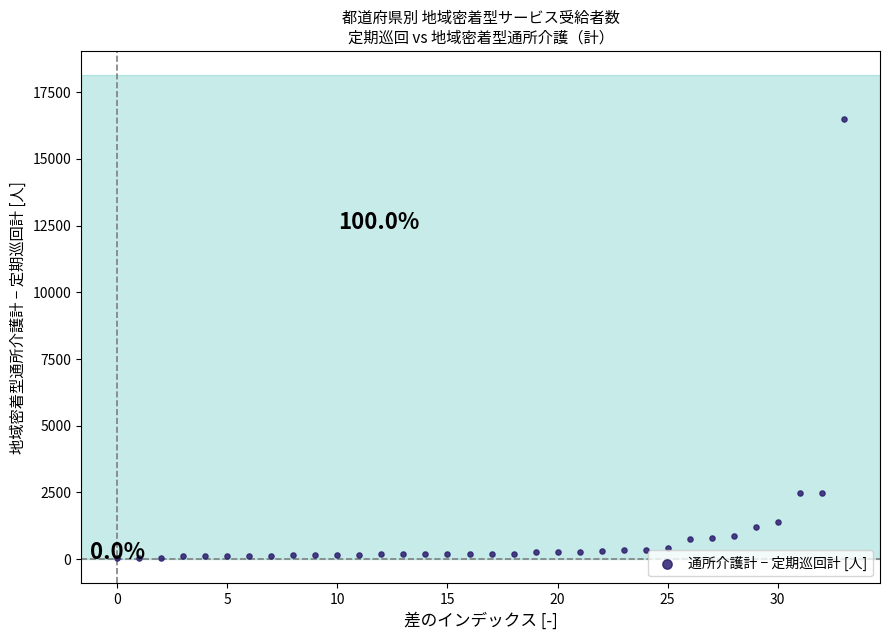

What is the range of Y values (max minus min)?

16464